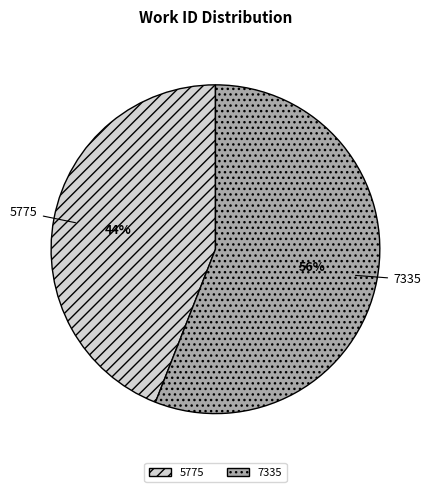

To the nearest percent, what is the combined percentage of 5775 and 7335?

100%